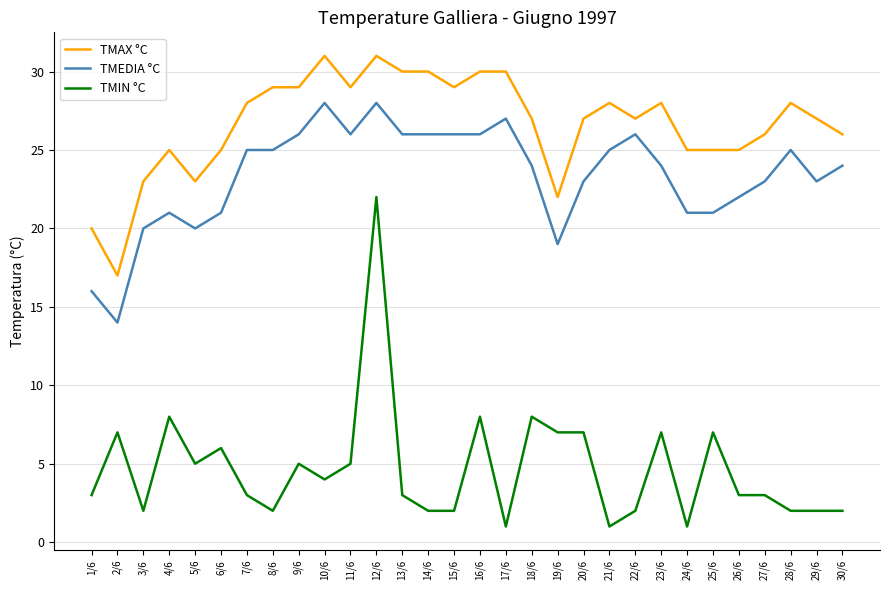

What are all the series names shown in the legend?

TMAX °C, TMEDIA °C, TMIN °C